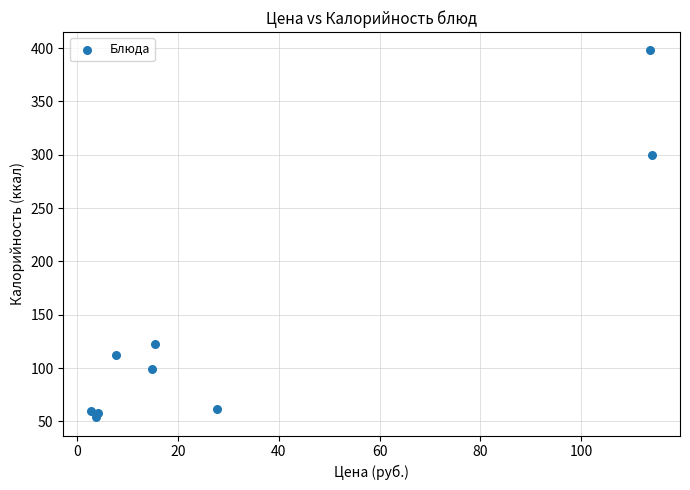

What Y value in the scatter plot is closest to 225?

299.7